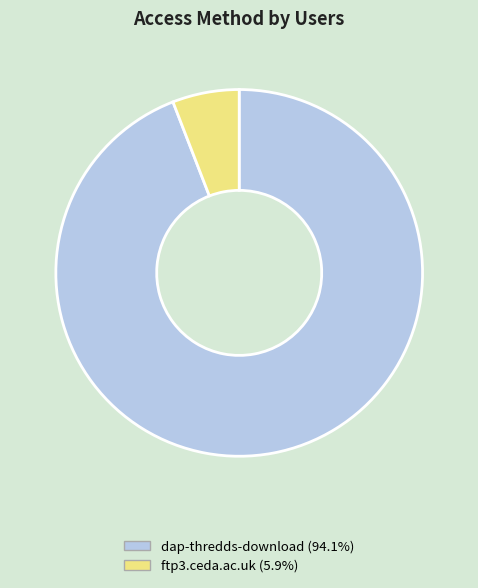

What is the ratio of the value at dap-thredds-download (94.1%) to the value at ftp3.ceda.ac.uk (5.9%)?

16.0